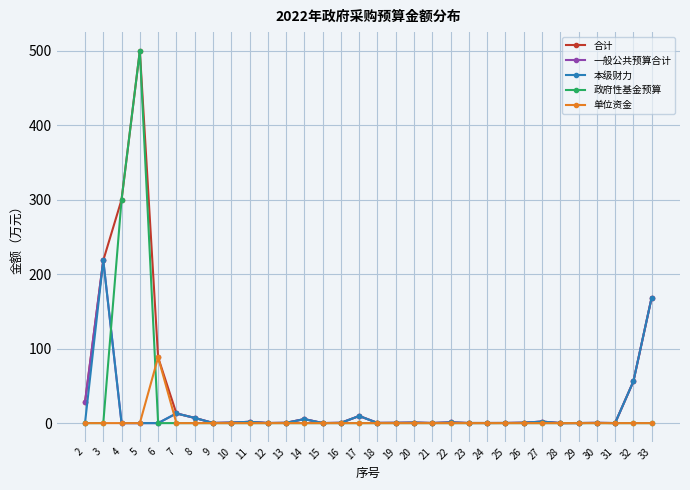

What is the difference between the highest and lowest values at 7?

13.0